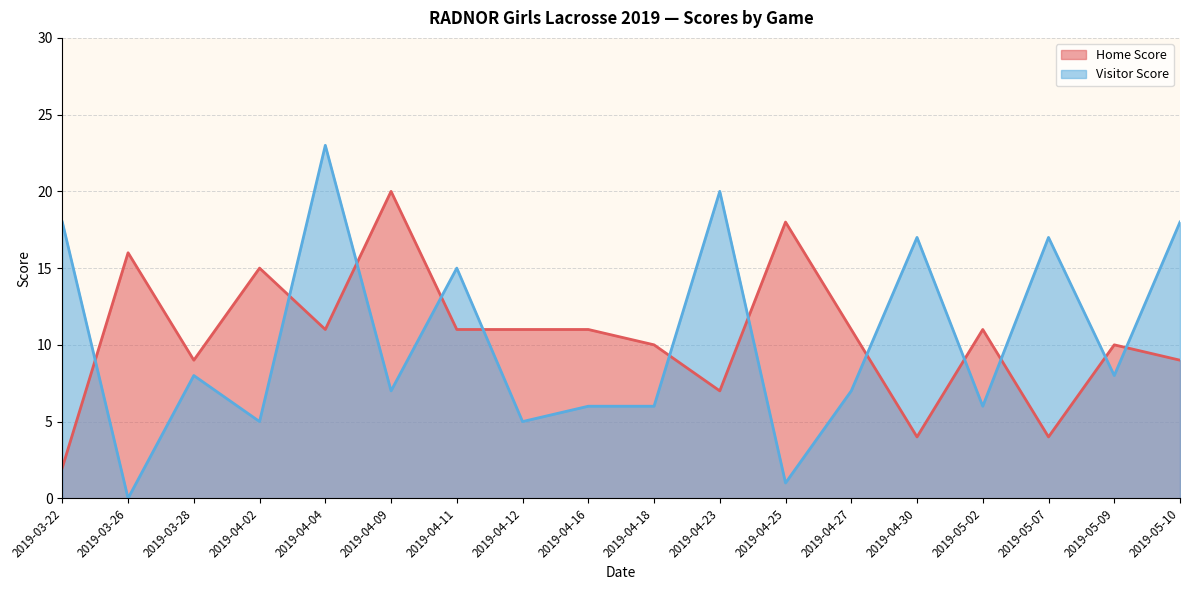

Reading left to right, list all the values displayed in this chart.

Home Score: 2019-03-22=2	2019-03-26=16	2019-03-28=9	2019-04-02=15	2019-04-04=11	2019-04-09=20	2019-04-11=11	2019-04-12=11	2019-04-16=11	2019-04-18=10	2019-04-23=7	2019-04-25=18	2019-04-27=11	2019-04-30=4	2019-05-02=11	2019-05-07=4	2019-05-09=10	2019-05-10=9
Visitor Score: 2019-03-22=18	2019-03-26=0	2019-03-28=8	2019-04-02=5	2019-04-04=23	2019-04-09=7	2019-04-11=15	2019-04-12=5	2019-04-16=6	2019-04-18=6	2019-04-23=20	2019-04-25=1	2019-04-27=7	2019-04-30=17	2019-05-02=6	2019-05-07=17	2019-05-09=8	2019-05-10=18